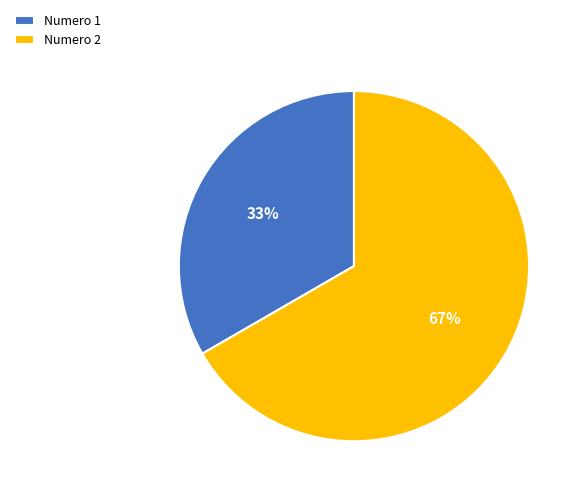

Rank the categories by value from lowest to highest.

Numero 1, Numero 2